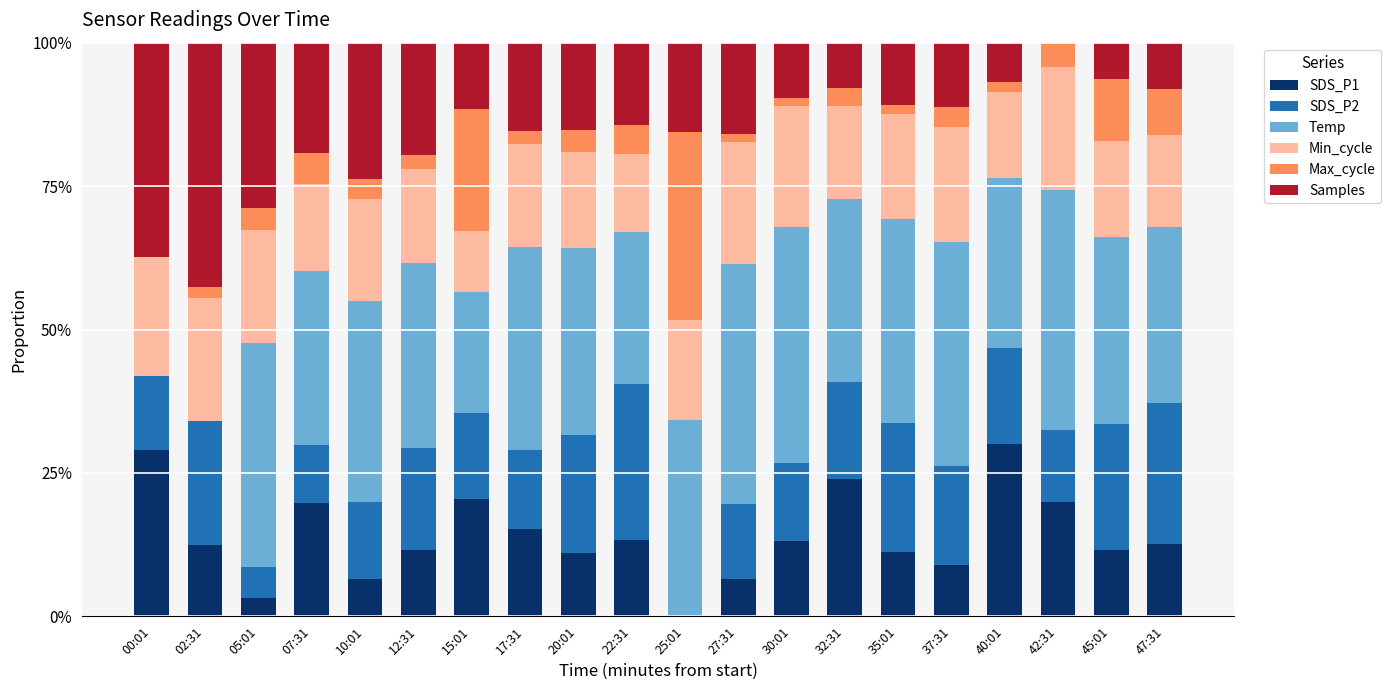

What is the difference between the second highest and second lowest values in the Temp series?

0.4